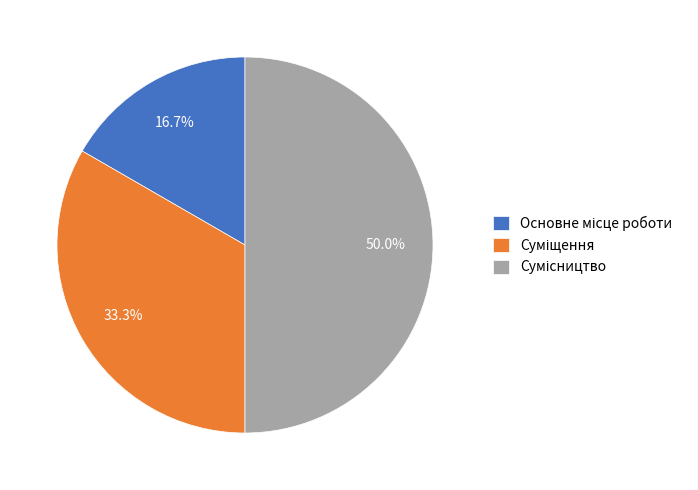

How many segments does this pie chart have?

3